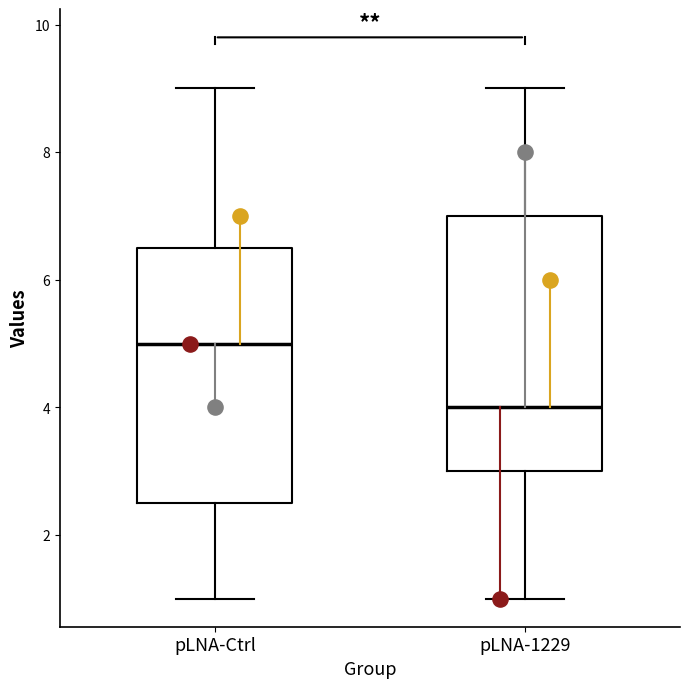

Reading left to right, transcribe this box plot: for each box, give where its median line is, the range the box spans, and where its two whiskers end, as read against the y-axis. The values are not printed on the chart, so give them approximately, as read against the axis.

pLNA-Ctrl: median 5.0, box 2.6 to 6.6, whiskers 1.0 to 9.0
pLNA-1229: median 4.0, box 3.0 to 7.0, whiskers 1.0 to 9.0